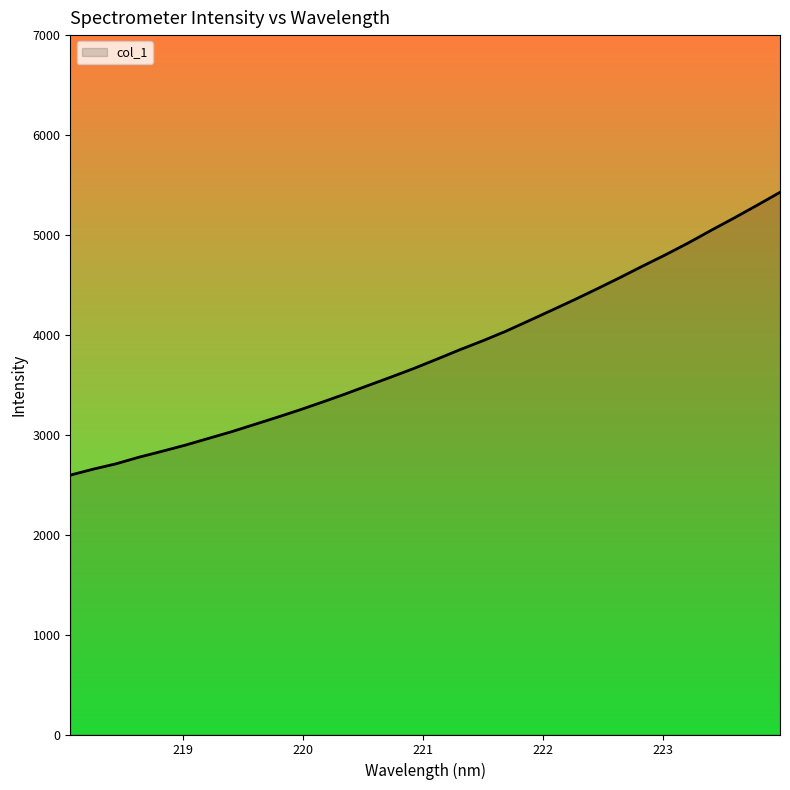

What is the smallest value displayed?

2596.0